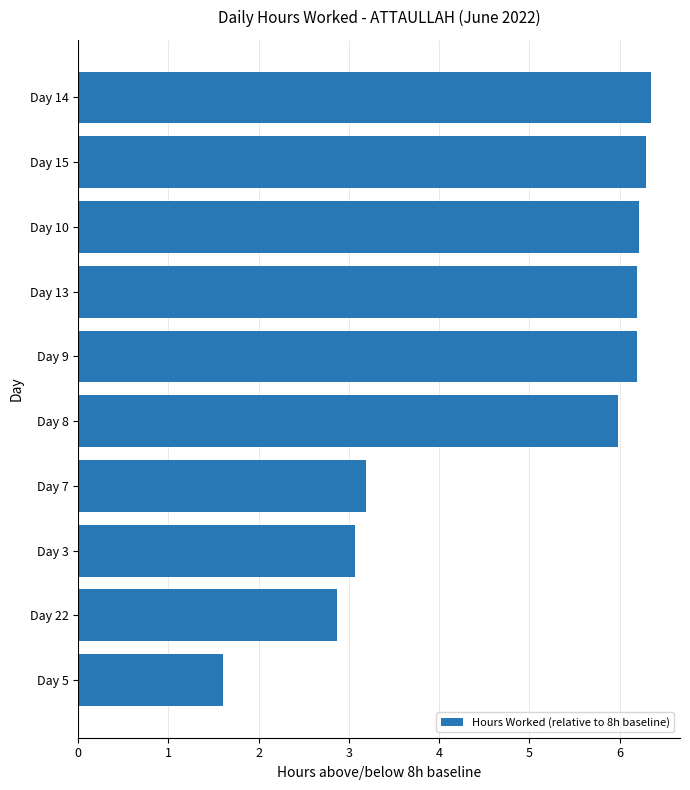

Are the bars horizontal?

Yes